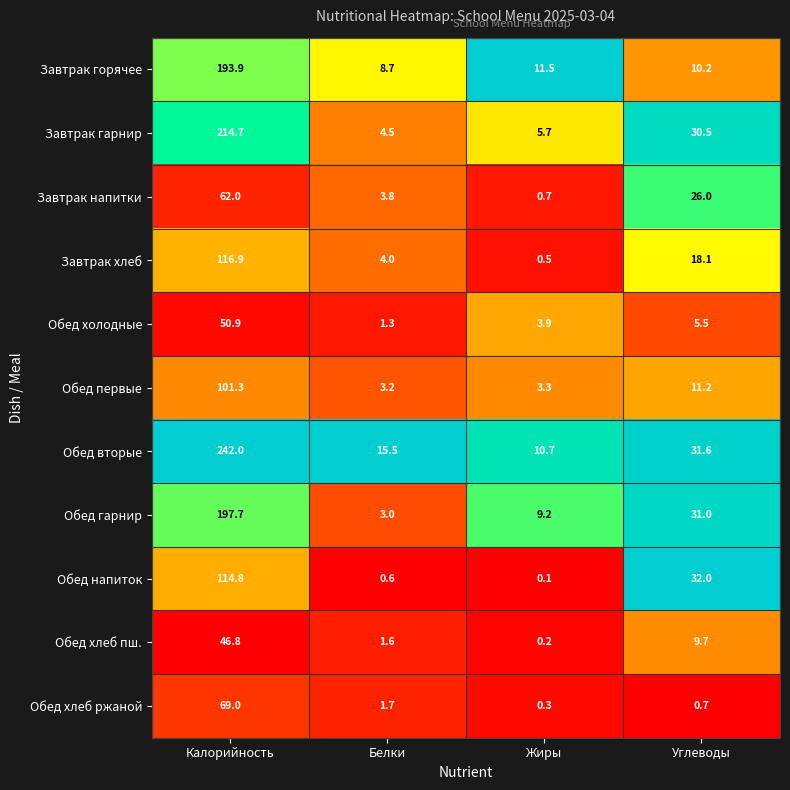

What is the total value across all series at Жиры?

46.1